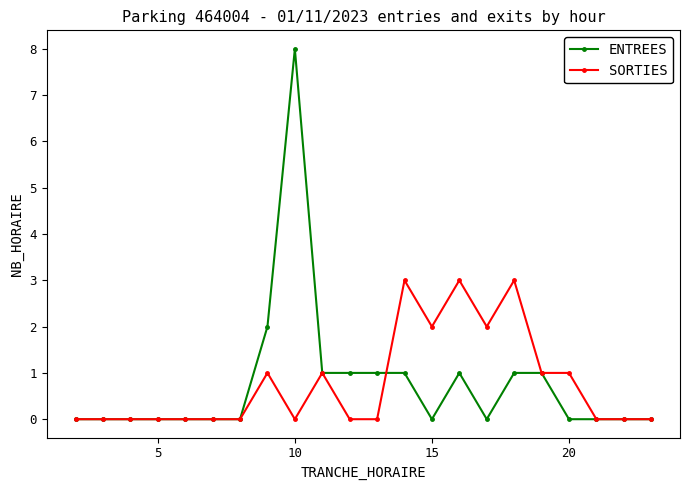

Rank the series by their maximum value, from highest to lowest.

ENTREES, SORTIES